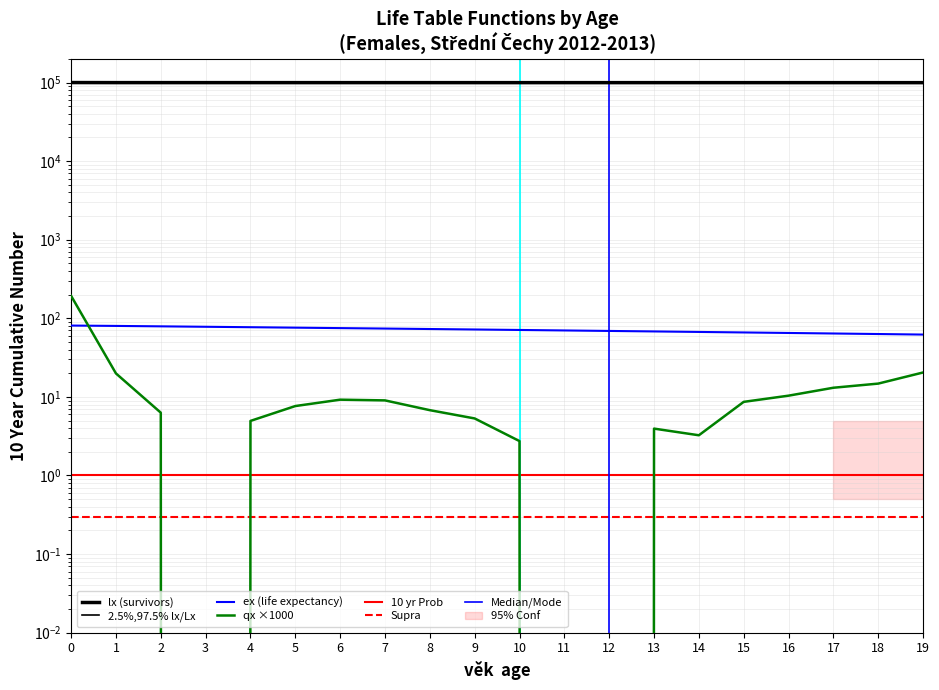

Which series has the largest total across all categories?

lx